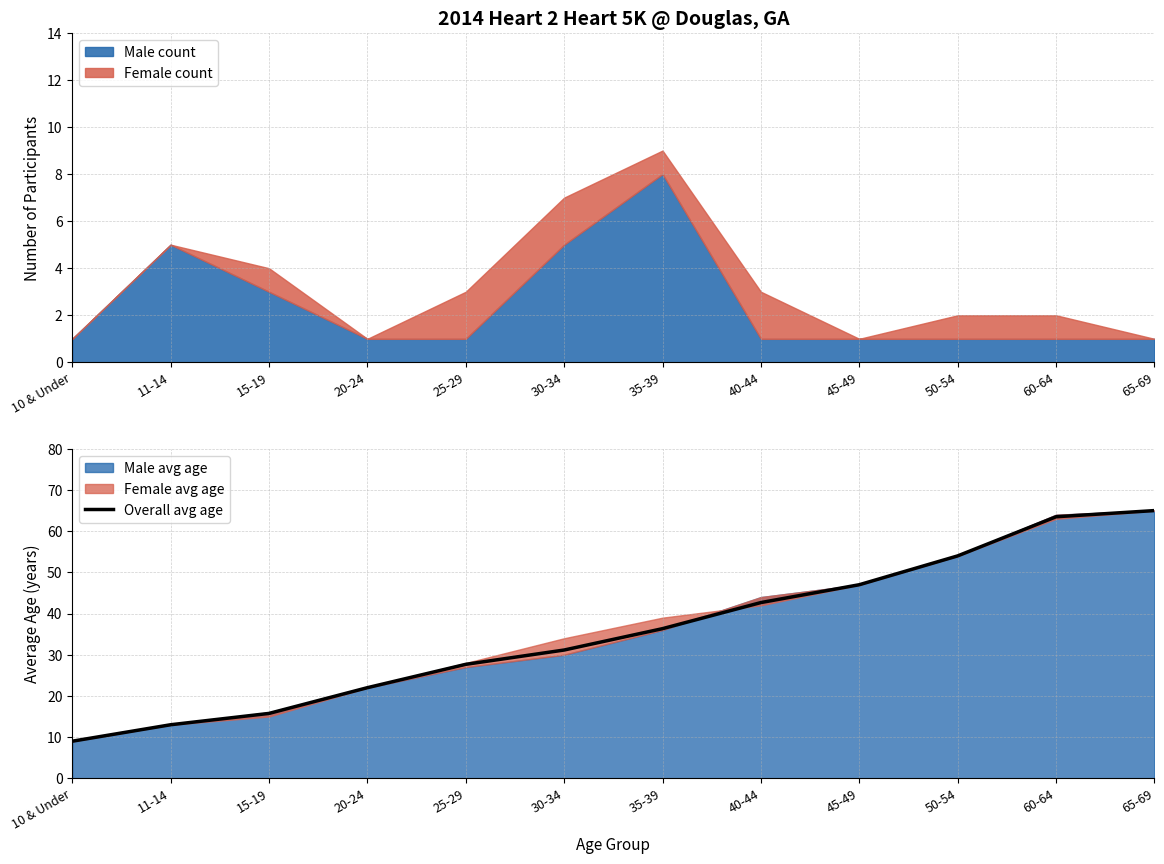

Where does the data first go above 36?

35-39